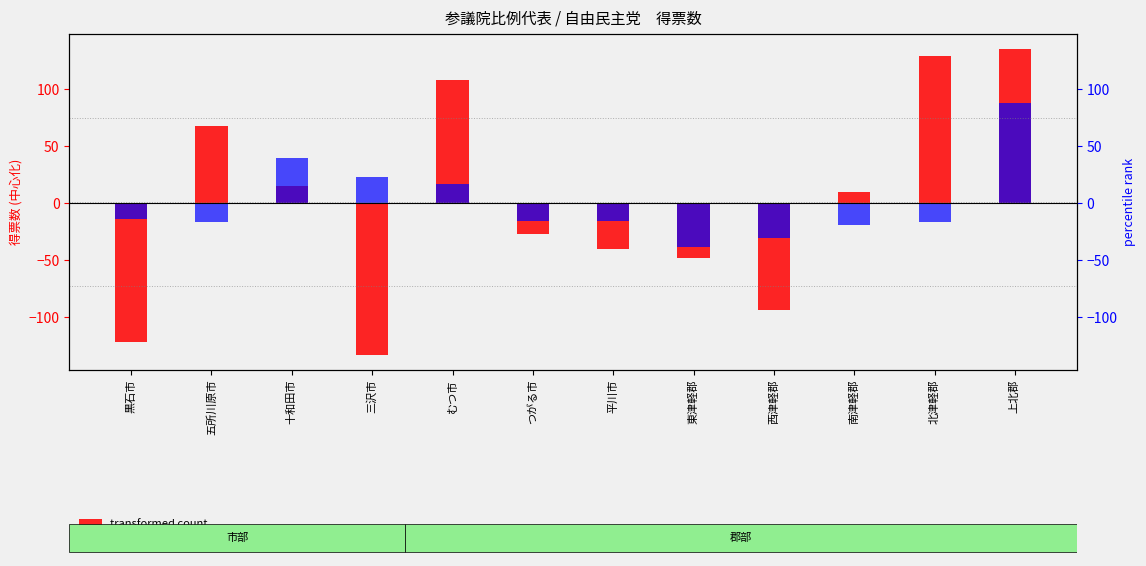

At which category does the chart reach its peak across all series?

上北郡